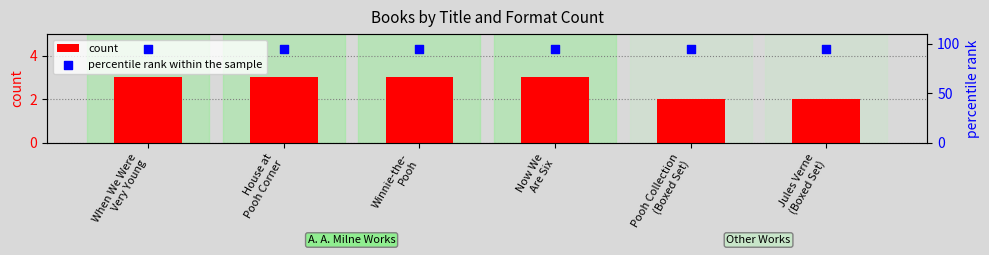

At how many categories does at least one series exceed 56?

6